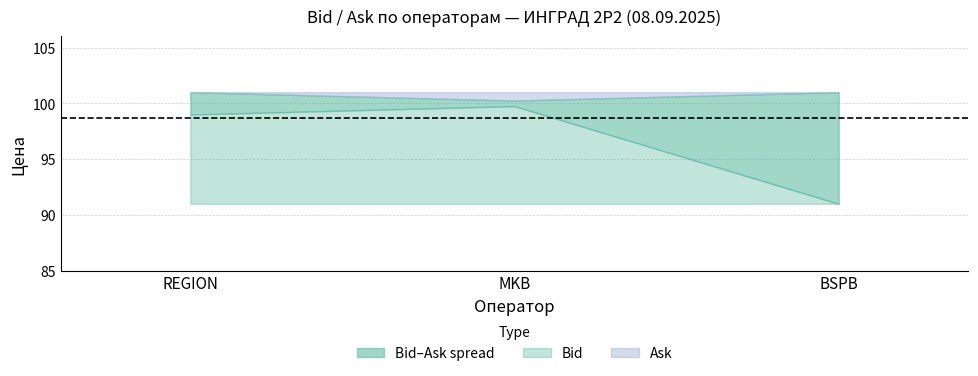

What is the average value of the Bid series?

96.6